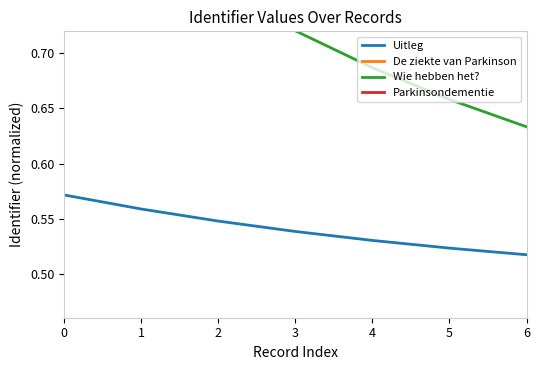

What is the value of the Uitleg point at the 5th from the left?

0.5